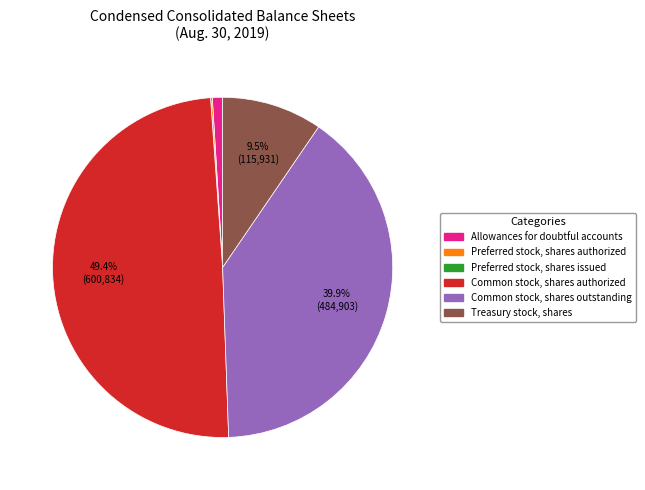

What portion of the pie excludes Common stock, shares outstanding?

60.1%